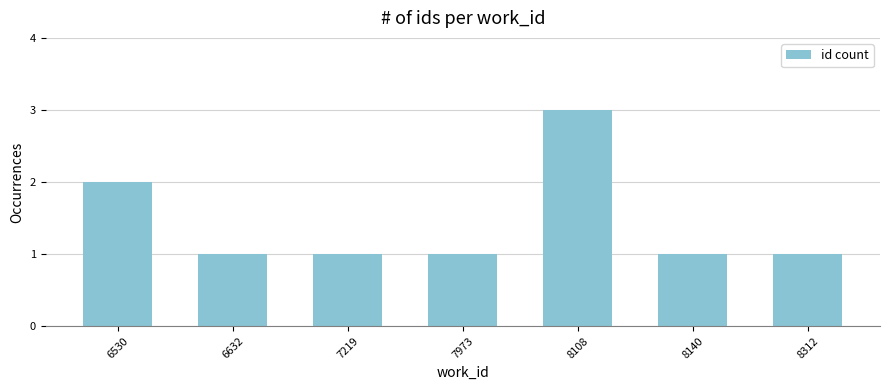

Reading left to right, transcribe all the data shown in this chart.

2	1	1	1	3	1	1